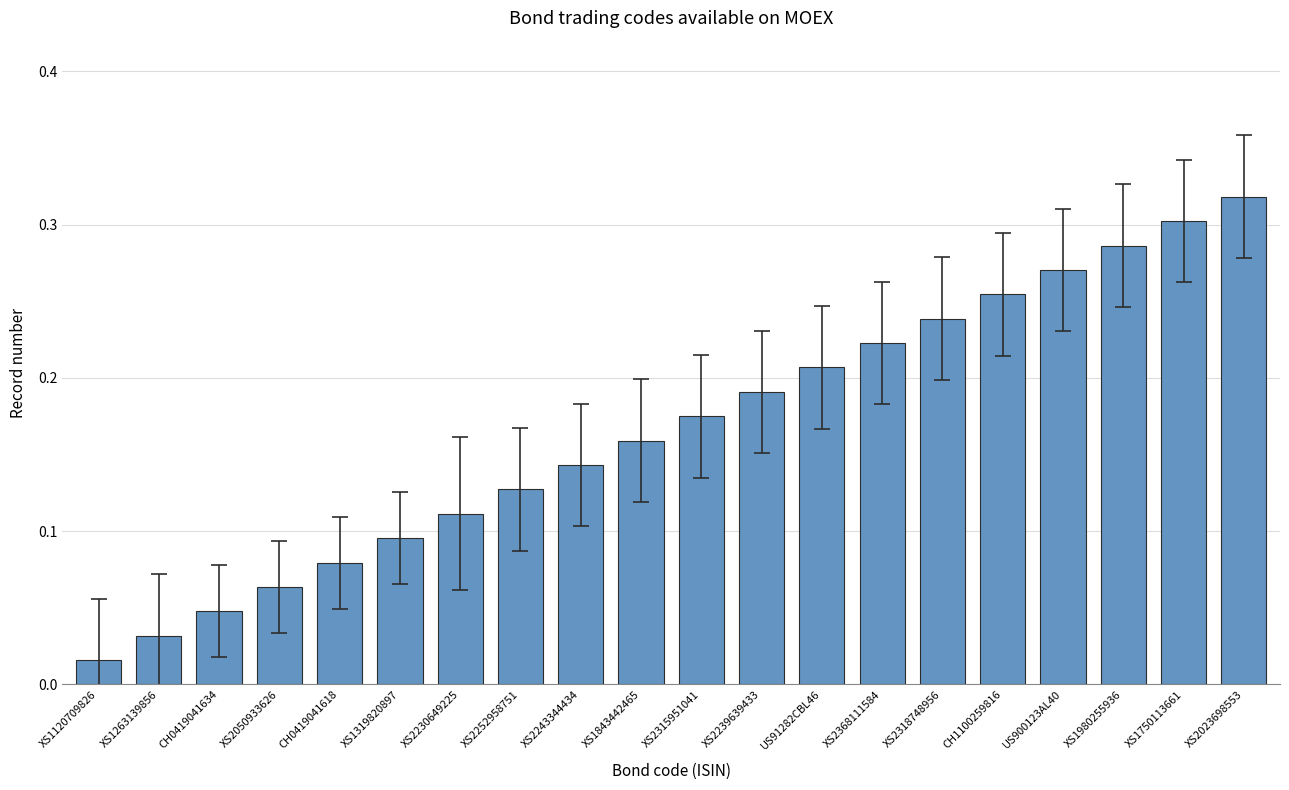

Rank the categories by value from lowest to highest.

XS1120709826, XS1263139856, CH0419041634, XS2050933626, CH0419041618, XS1319820897, XS2230649225, XS2252958751, XS2243344434, XS1843442465, XS2315951041, XS2239639433, US91282CBL46, XS2368111584, XS2318748956, CH1100259816, US900123AL40, XS1980255936, XS1750113661, XS2023698553